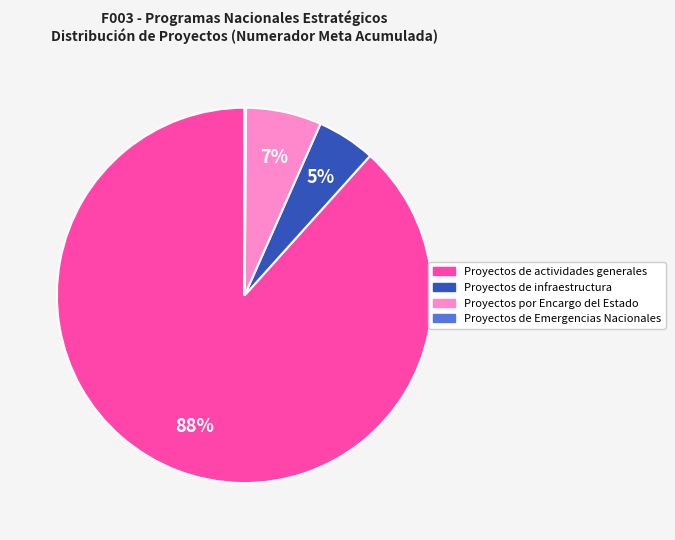

To the nearest percent, what is the average slice percentage?

25%